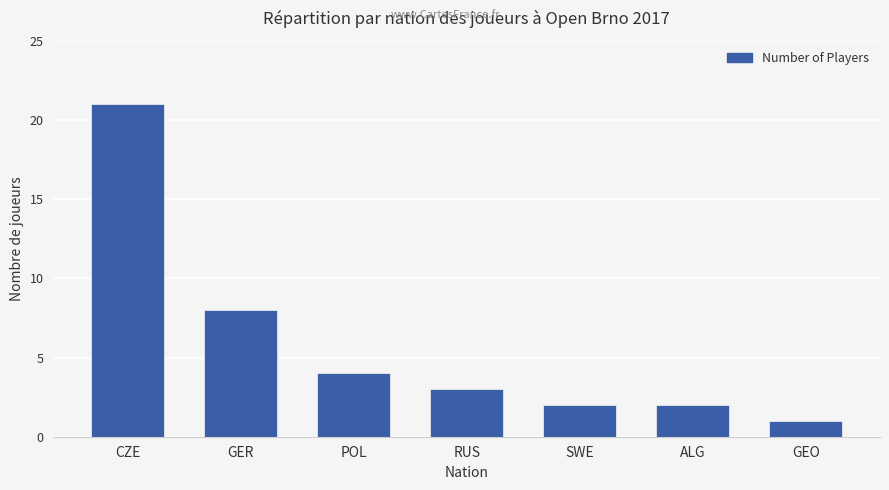

Between POL and CZE, which is larger?

CZE